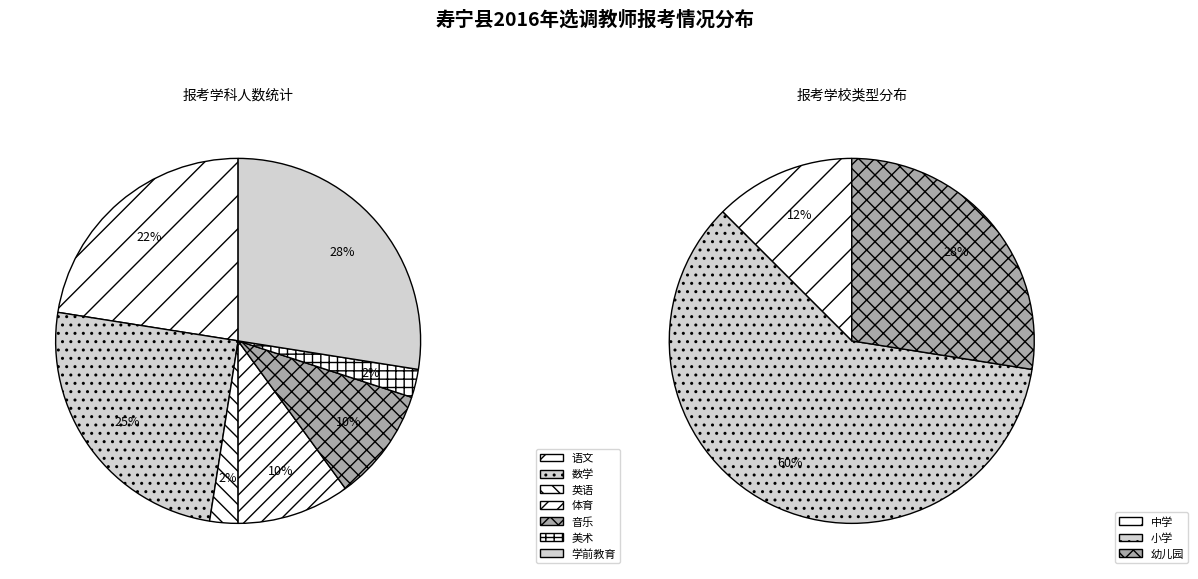

To the nearest percent, what is the average slice percentage?

14%